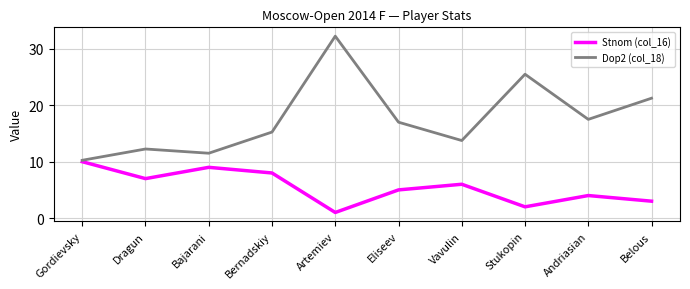

In Dop2 (col_18), how many points are lower than both neighbors (excluding endpoints)?

3